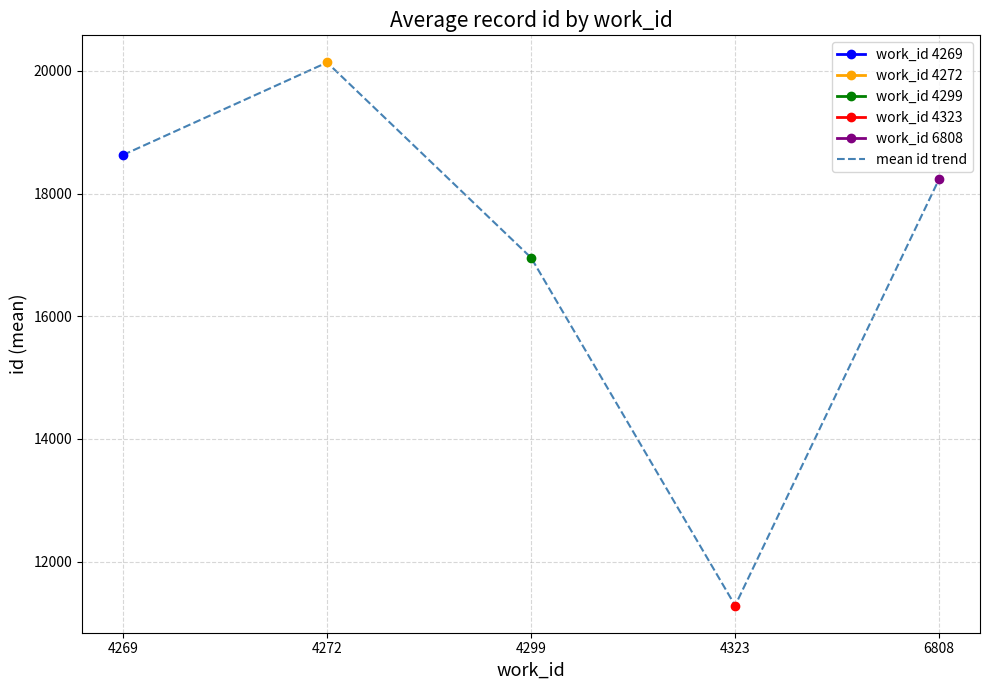

True or false: there are more than 0 points higher than both neighbors.

True